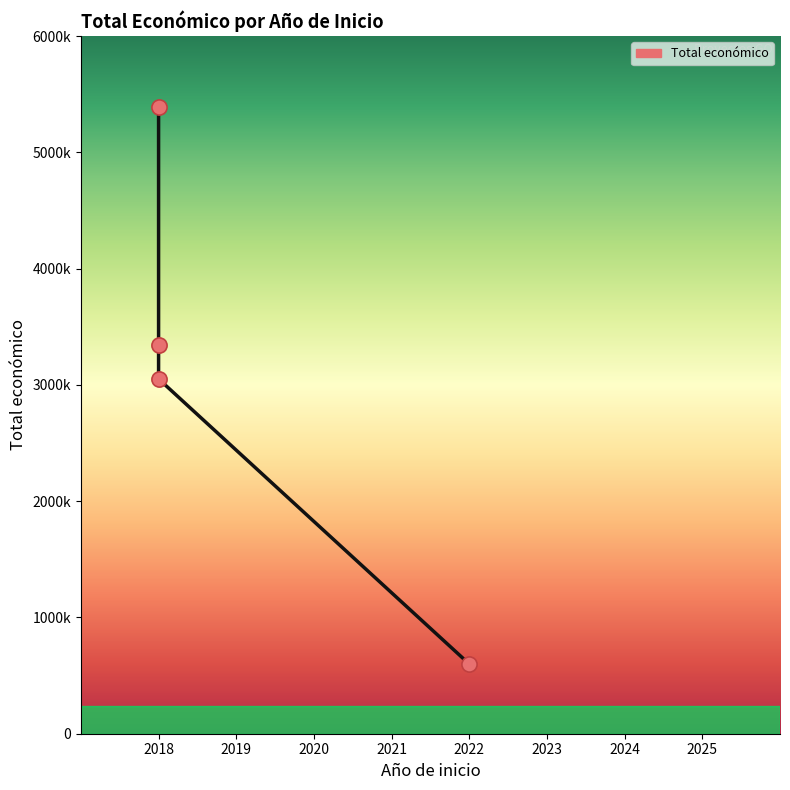

What is the change in value from 2022 to 2018?

+2452551